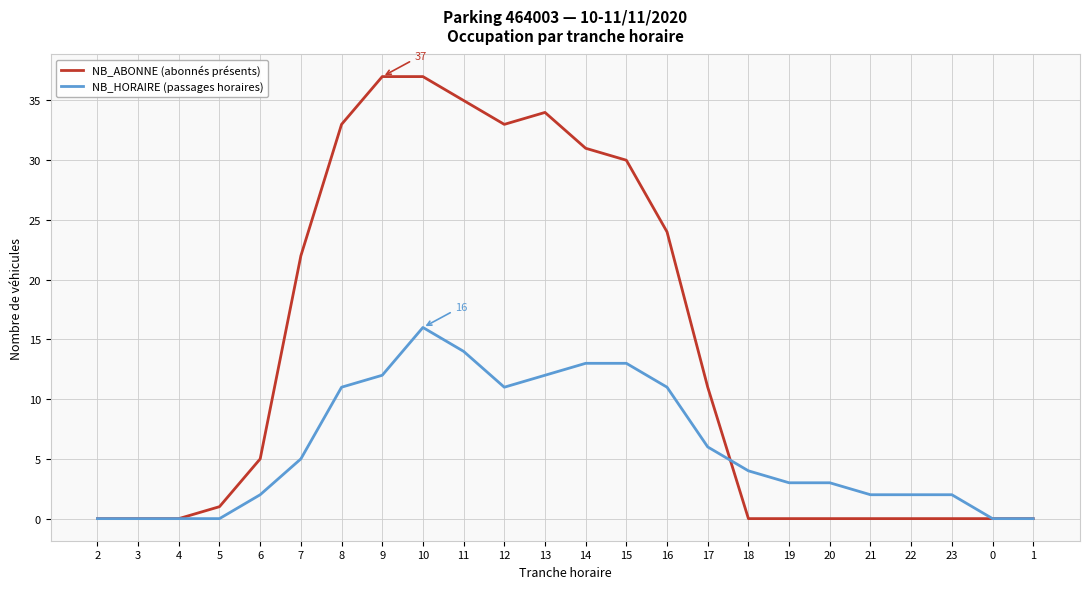

What position from the right is 7?

19